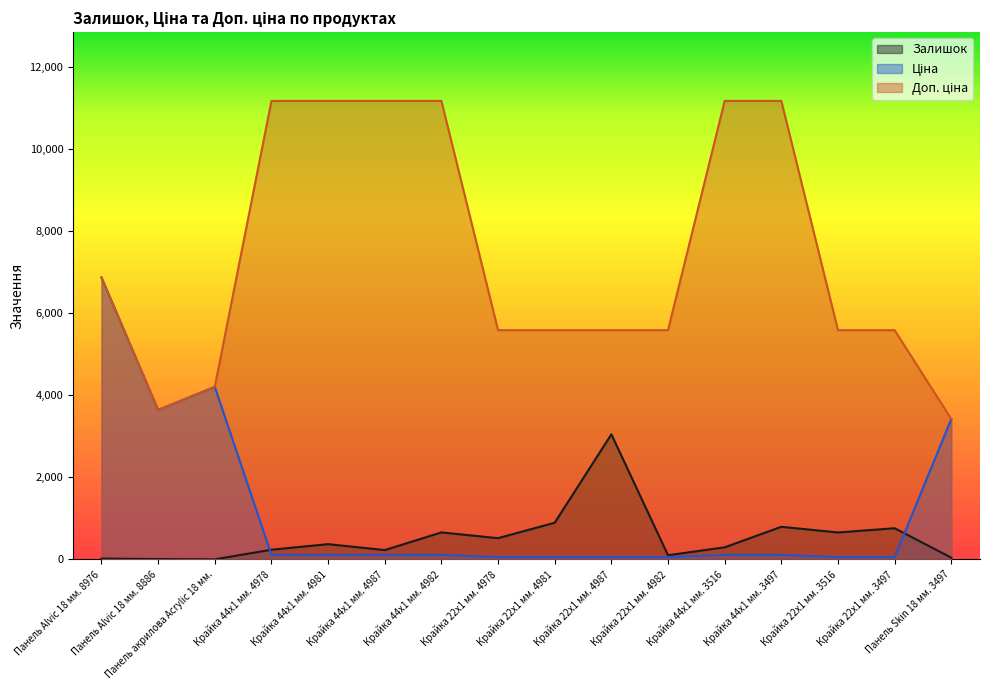

Rank the series at Крайка 22x1 мм. 4978 from lowest to highest value.

Ціна, Залишок, Доп. ціна